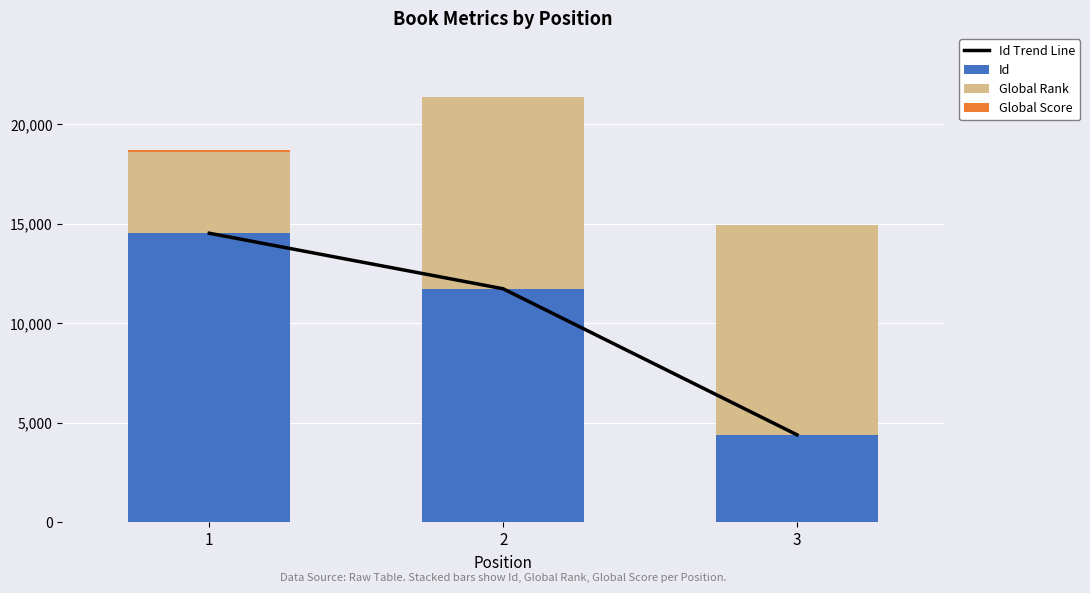

Reading left to right, transcribe all the data shown in this chart.

Id Trend Line: 14529	11737	4395
Id: 14529	11737	4395
Global Rank: 4088	9622	10536
Global Score: 99	24	12